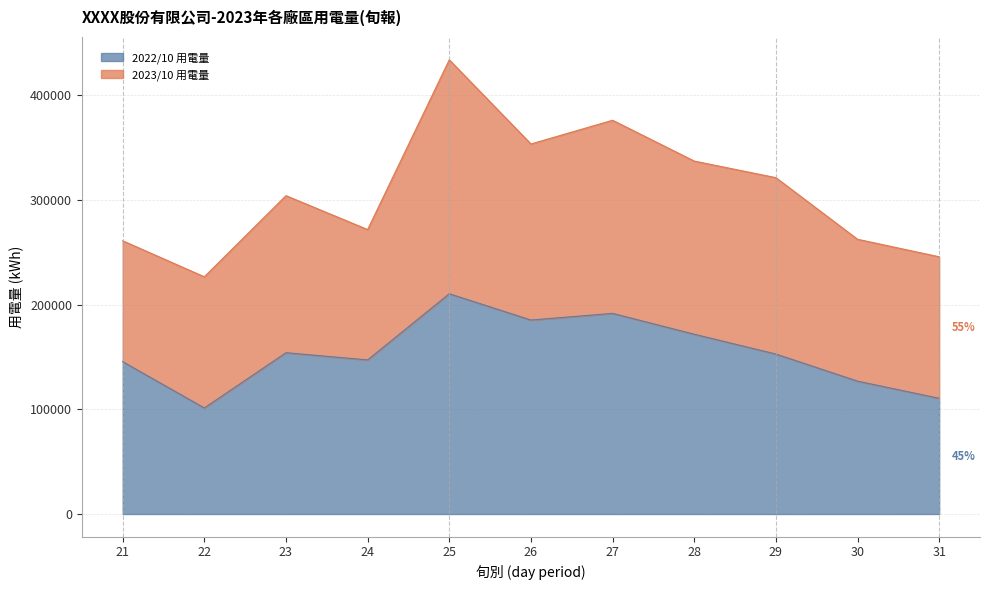

True or false: the data shows 59022.4 at 29.

False